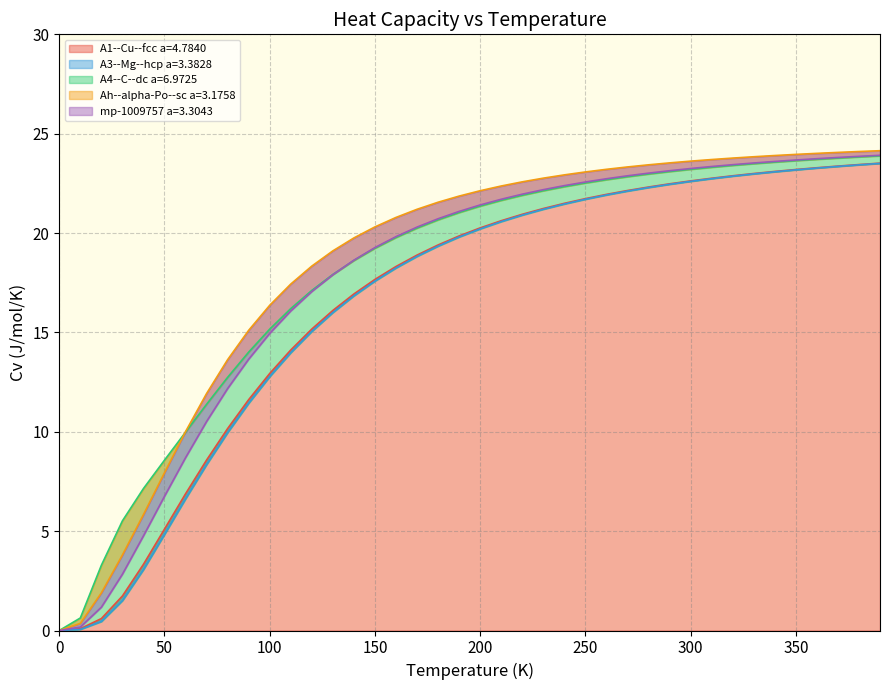

True or false: A4--C--dc a=6.9725 and A3--Mg--hcp a=3.3828 cross at least once.

False